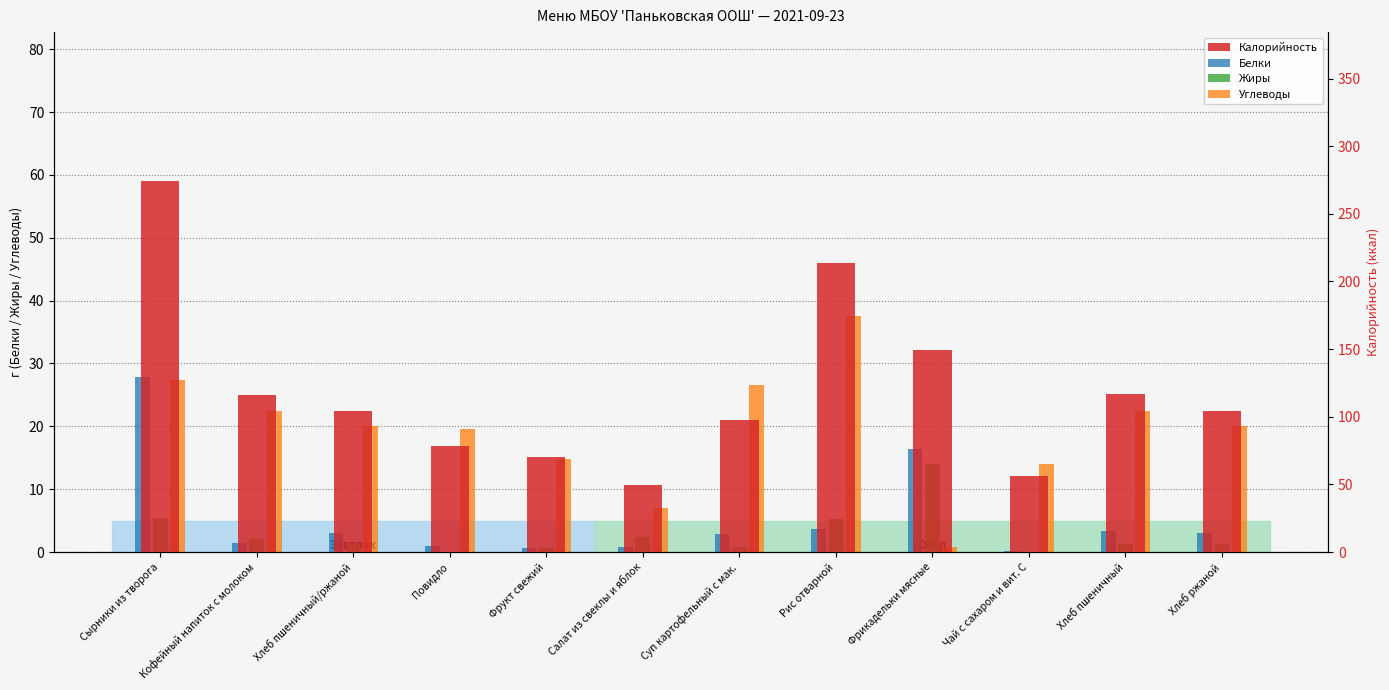

Which label corresponds to the smallest value in the chart?

Повидло